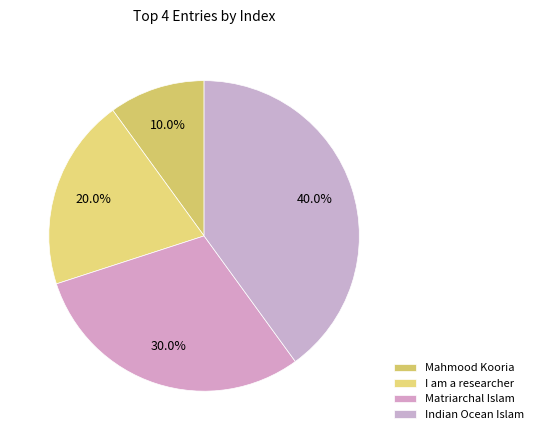

Does Matriarchal Islam account for over 50% of the chart?

No